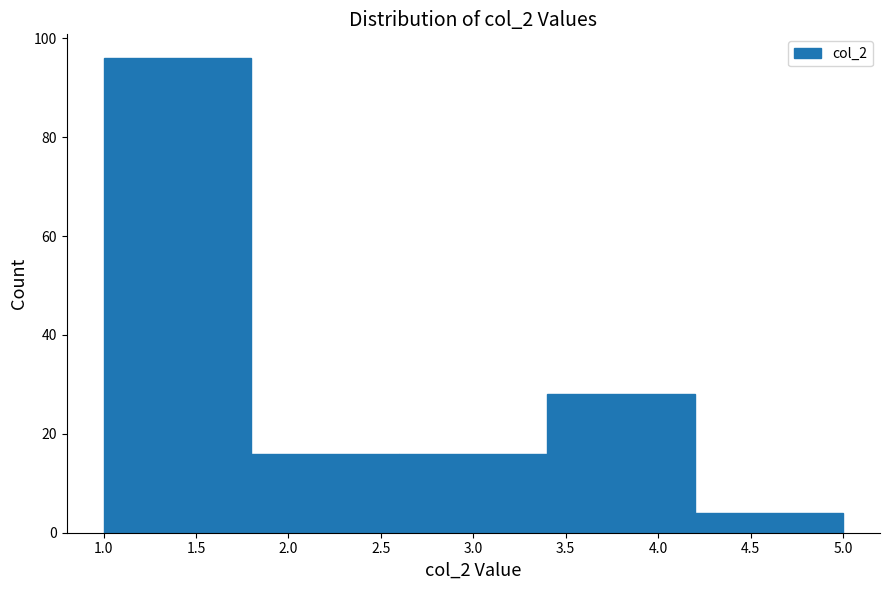

Reading left to right, transcribe this chart: for each bar, give the range it covers on the x-axis and its height. The values are not printed on the chart, so give them approximately, as read against the axis.

1.0 to 1.8: 96
1.8 to 2.6: 16
2.6 to 3.4: 16
3.4 to 4.2: 28
4.2 to 5.0: 4